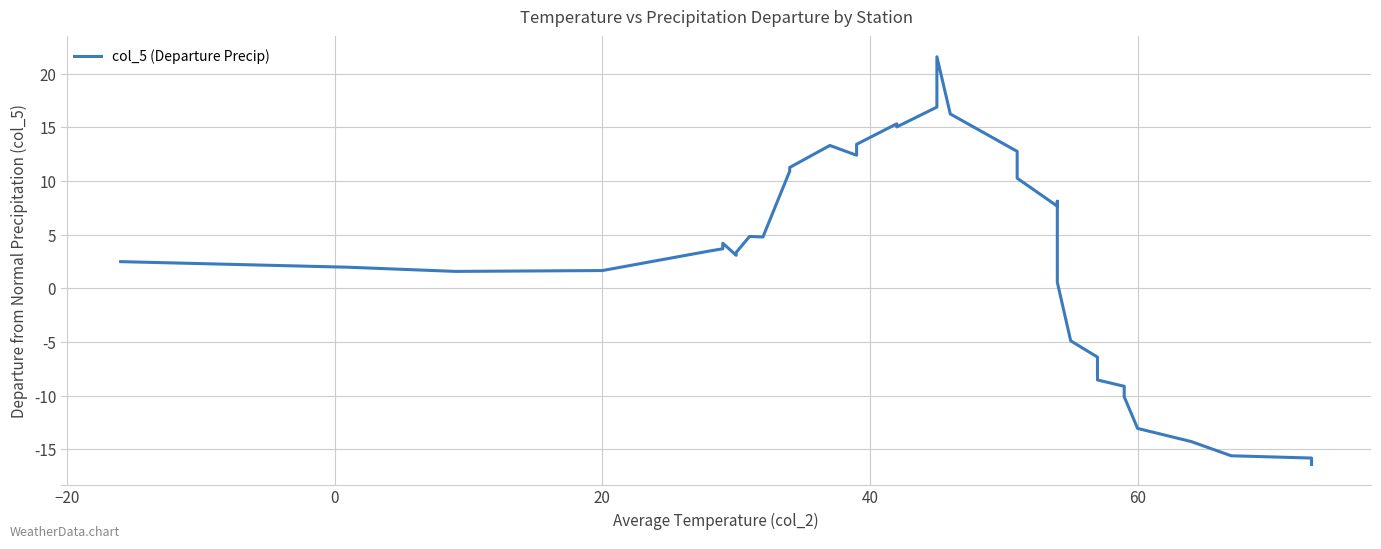

What is the maximum value shown in the chart?

21.6